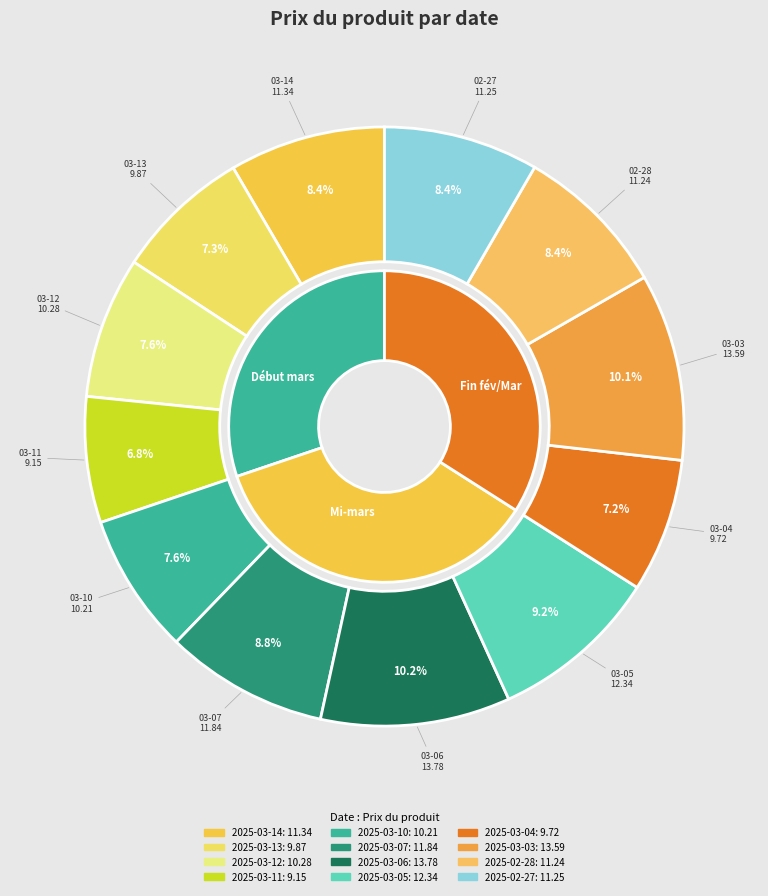

To the nearest percent, what is the average slice percentage?

8%